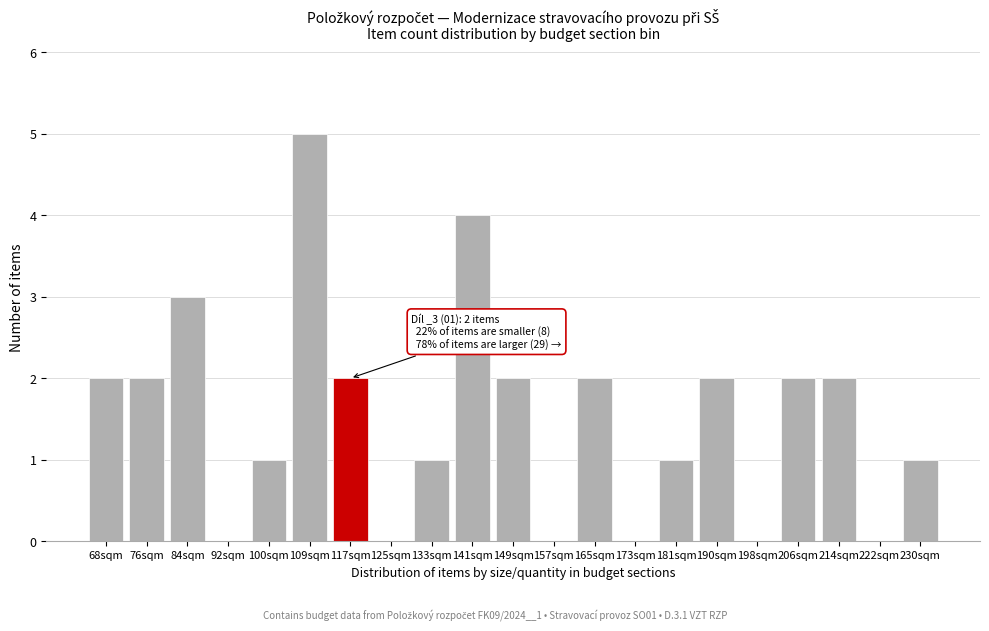

Reading left to right, list all the values displayed in this chart.

68sqm=2	76sqm=2	84sqm=3	92sqm=0	100sqm=1	109sqm=5	117sqm=2	125sqm=0	133sqm=1	141sqm=4	149sqm=2	157sqm=0	165sqm=2	173sqm=0	181sqm=1	190sqm=2	198sqm=0	206sqm=2	214sqm=2	222sqm=0	230sqm=1